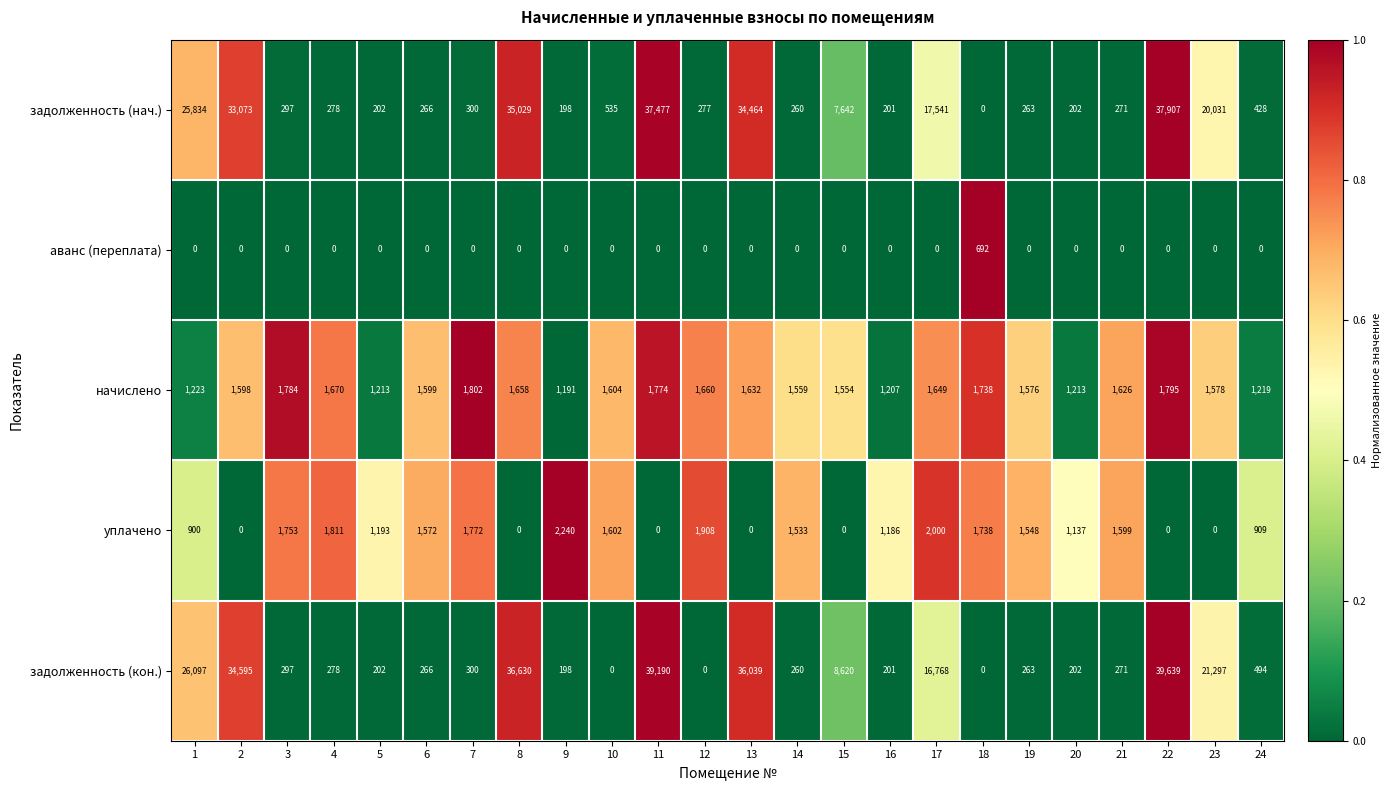

Which series has the largest total across all categories?

задолженность (кон.)